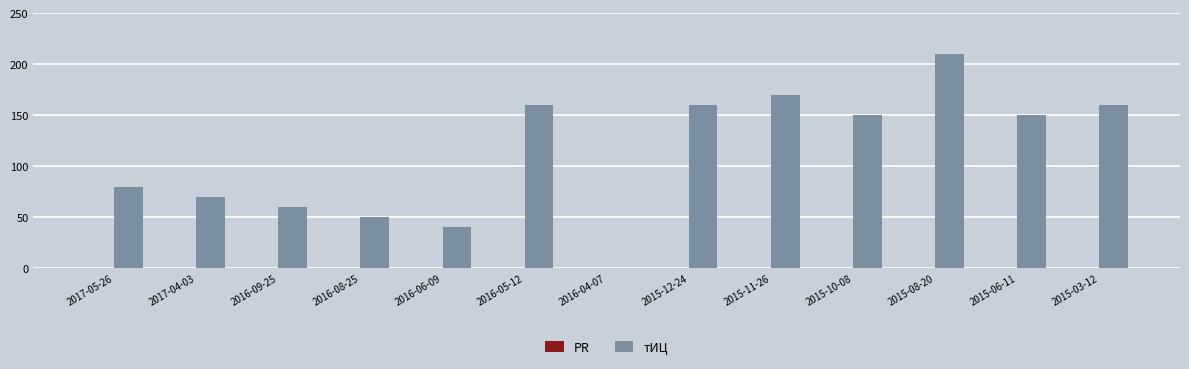

What is the ratio of the value at 2016-05-12 to the value at 2017-05-26?

2.0